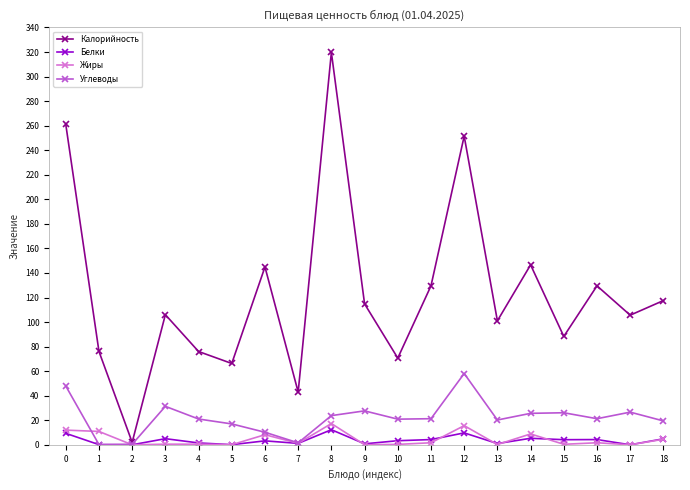

At how many categories does at least one series exceed 226?

3